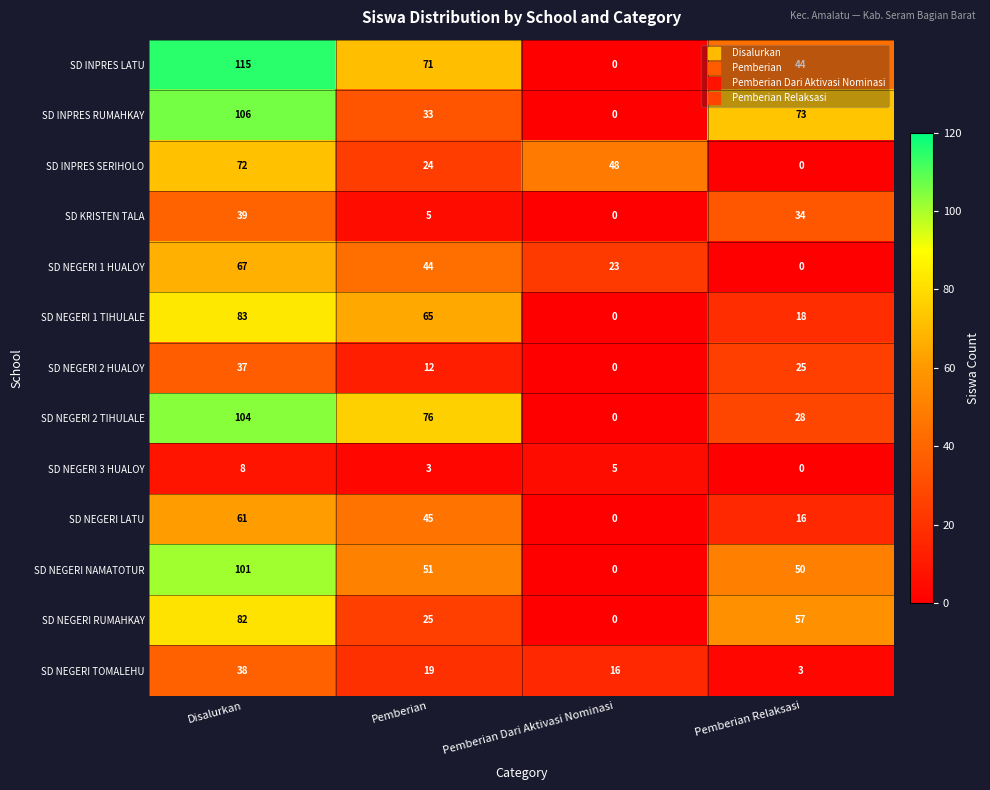

Which series changed the most between Pemberian and Pemberian Dari Aktivasi Nominasi?

SD NEGERI 2 TIHULALE